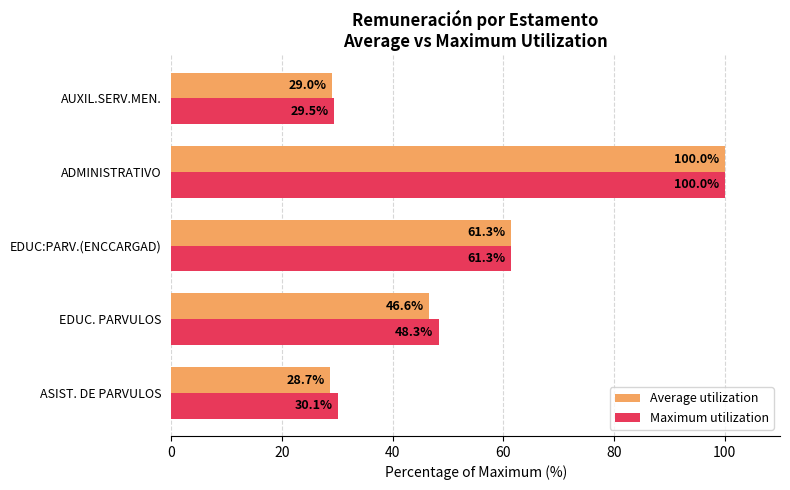

At which label does Average utilization reach its peak?

ADMINISTRATIVO